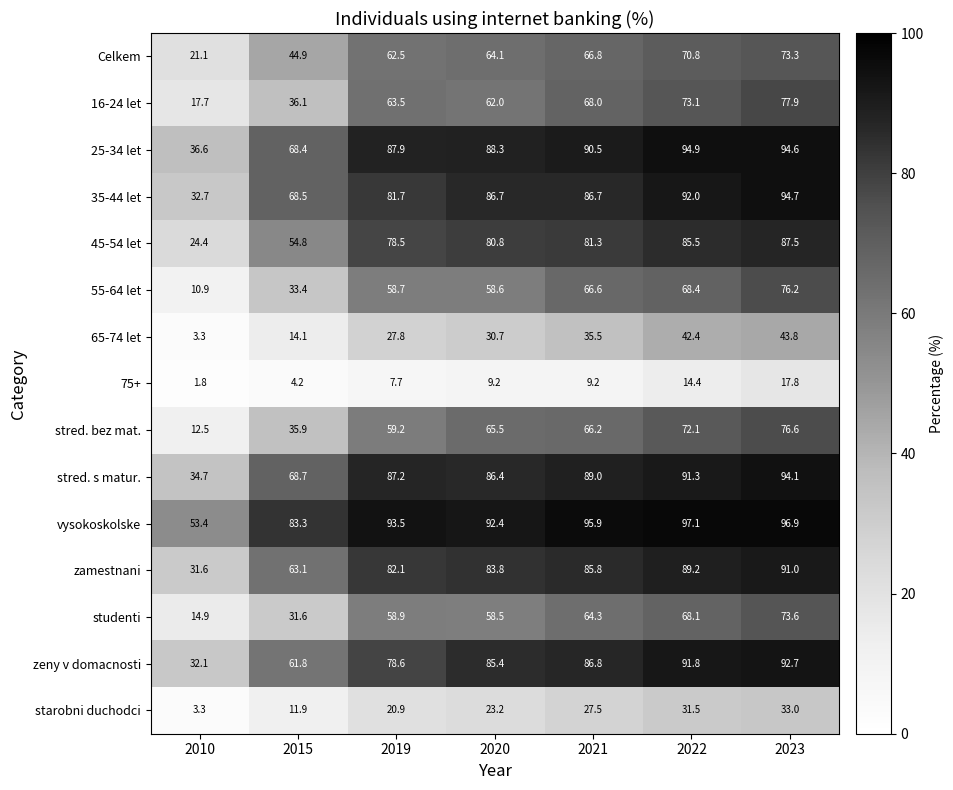

Which series has the largest total across all categories?

vysokoskolske